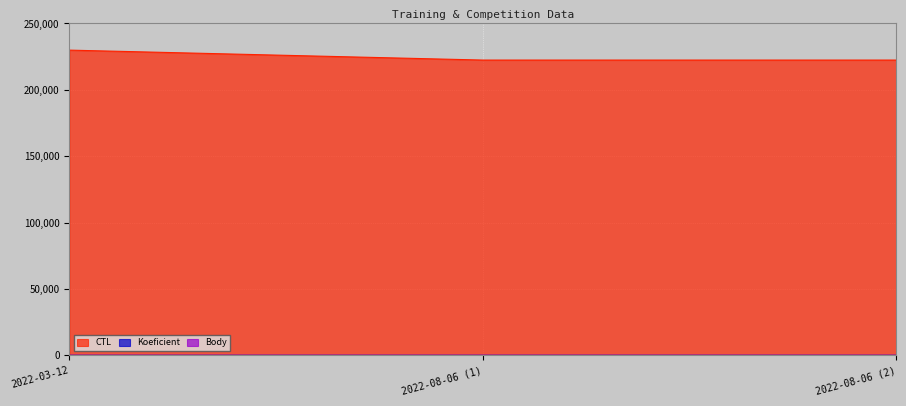

What is the average value of the CTL series?

224919